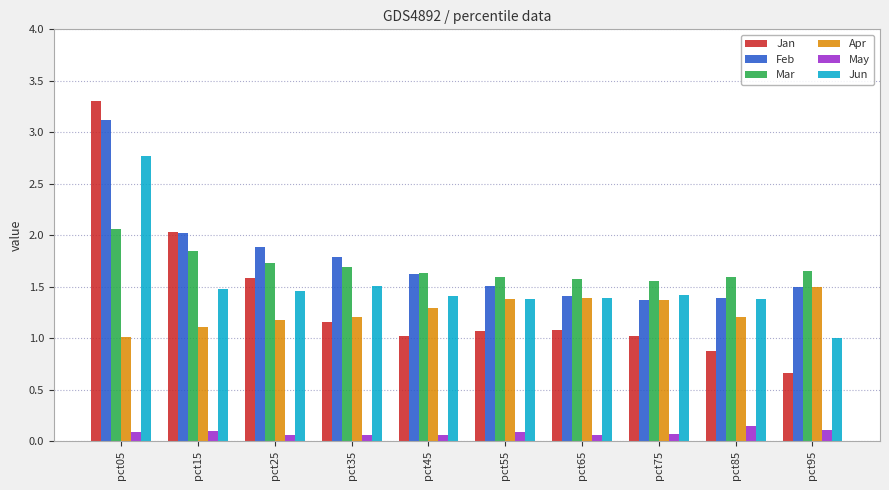

Is it true that Feb equals 1.9 at pct25?

True